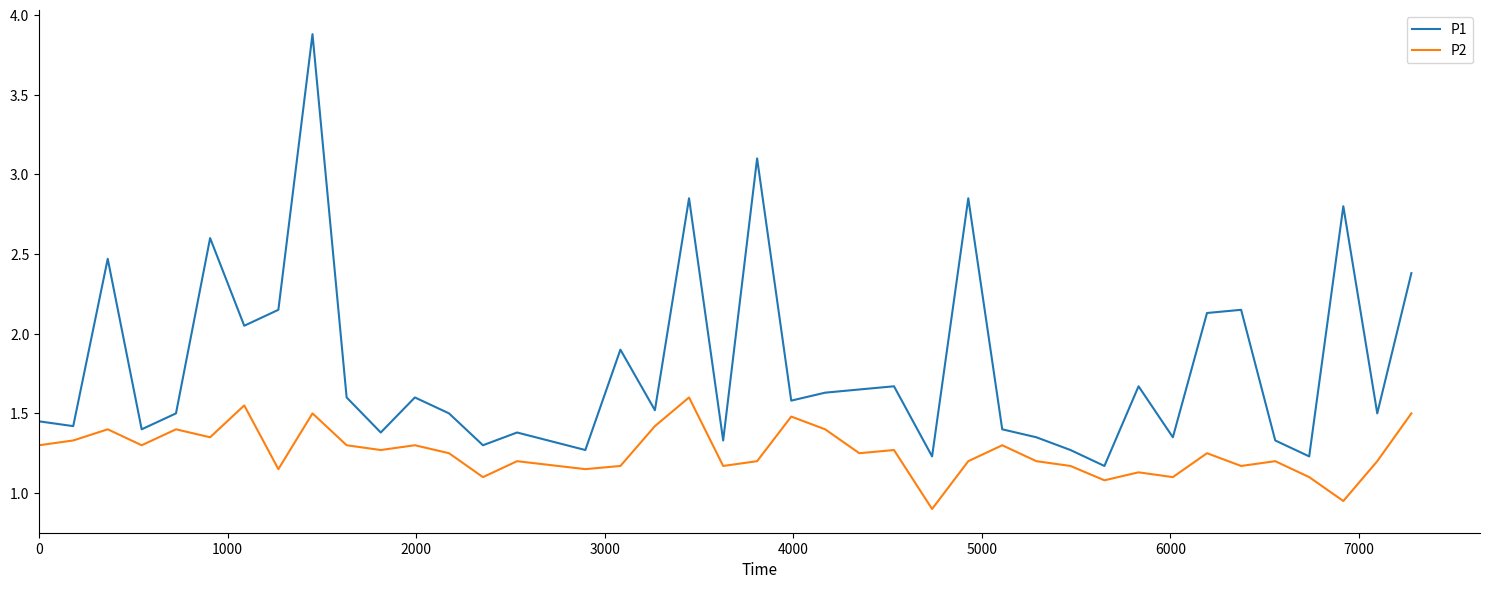

Which series has the largest total across all categories?

P1